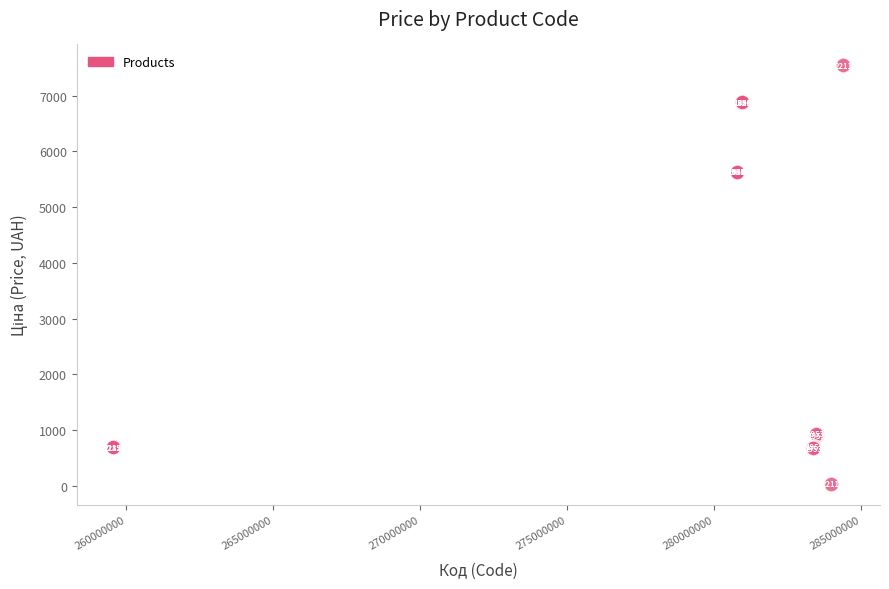

What Y value in the scatter plot is closest to 3788?

5636.0